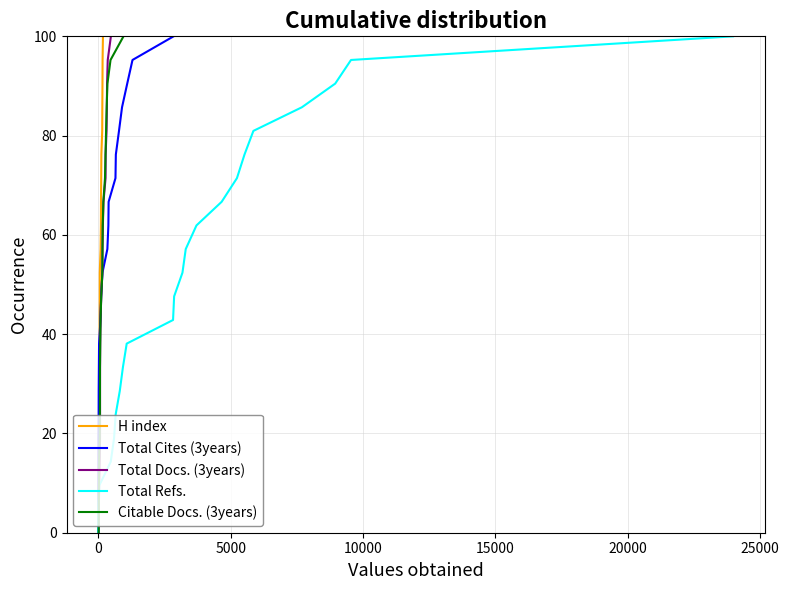

True or false: Citable Docs. (3years) has more than 0 points higher than both neighbors.

False